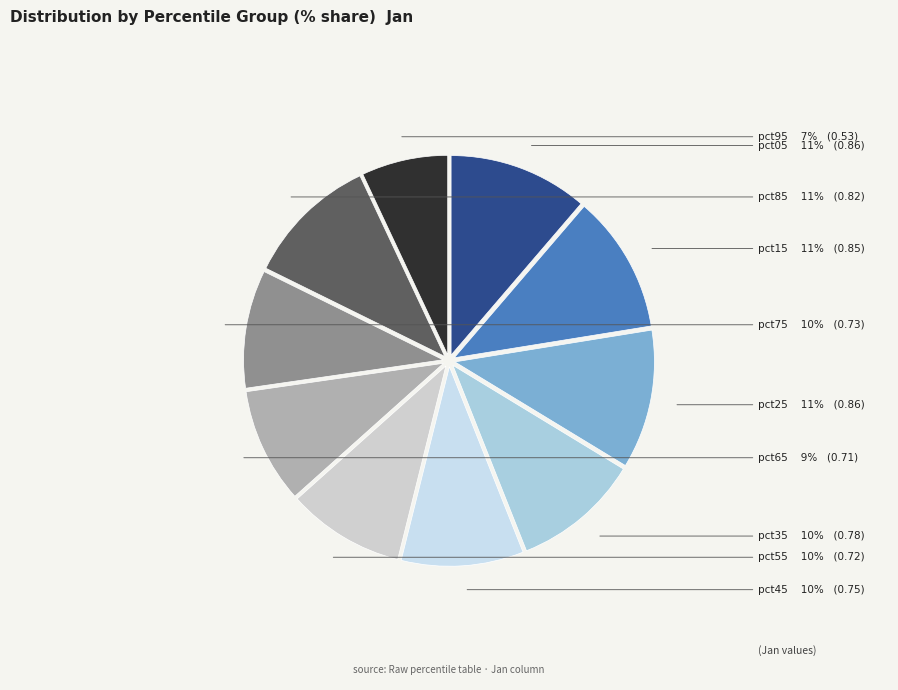

Which slice is the smallest?

pct95